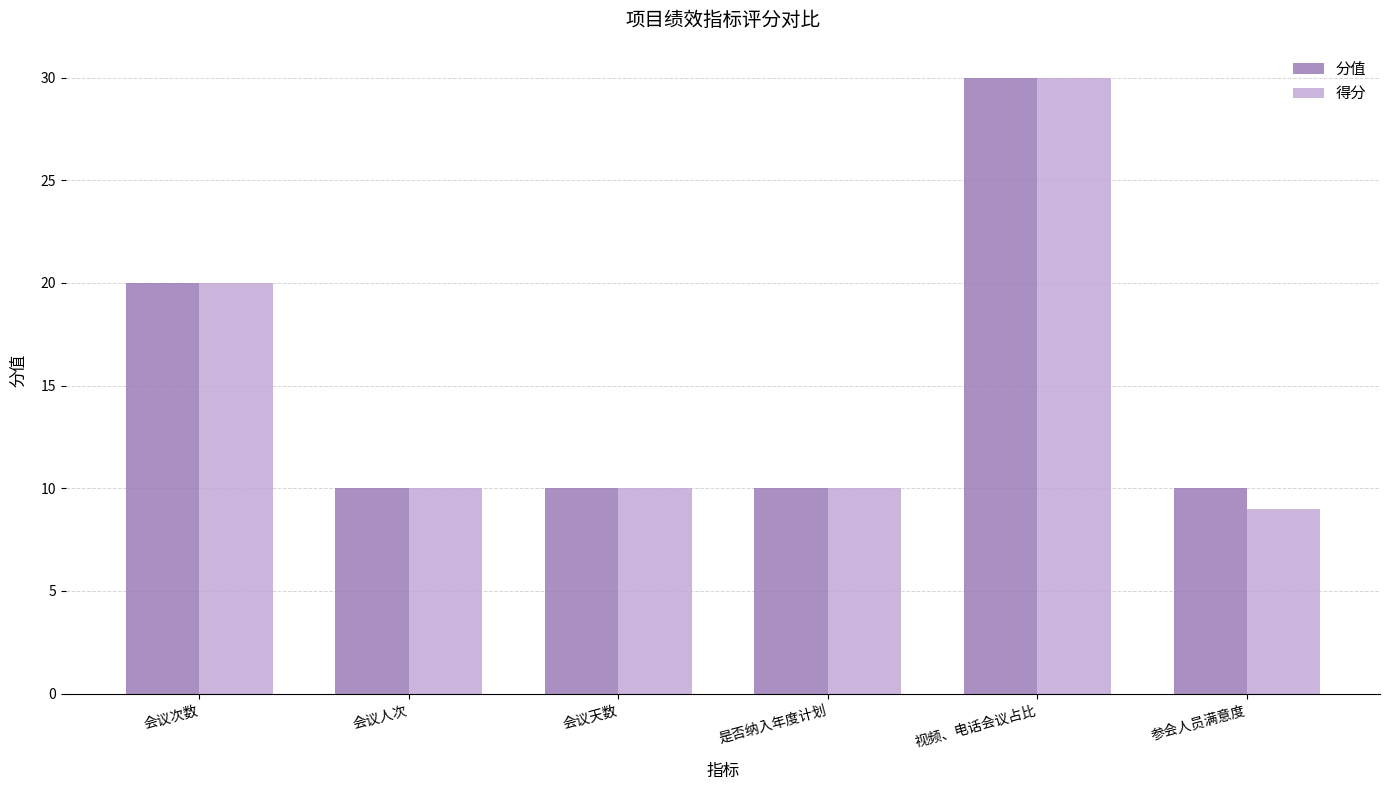

How many bars are there in each group?

2